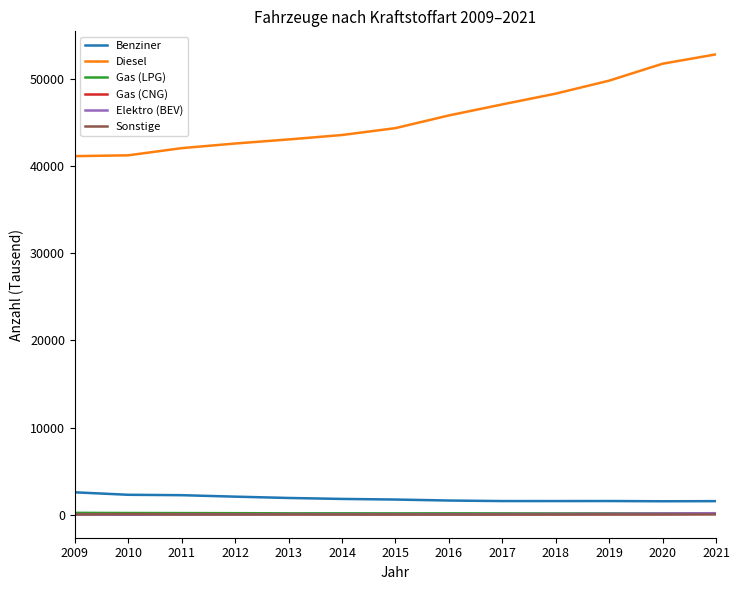

Which series has the largest range (max minus min)?

Diesel